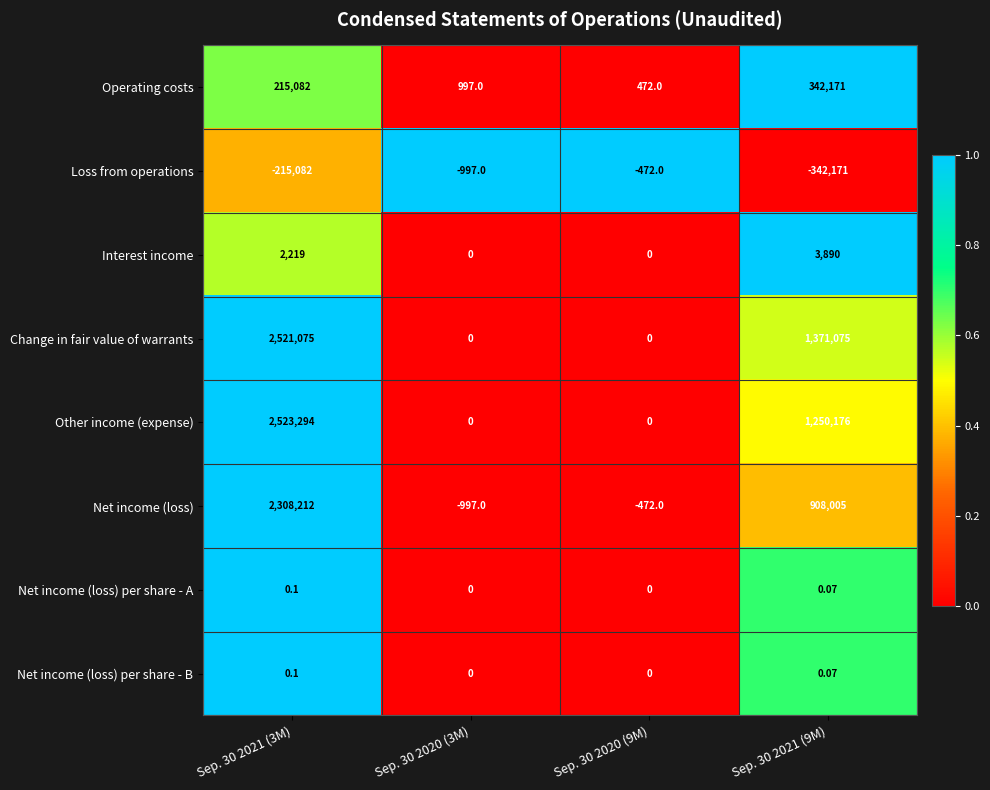

Between Sep. 30 2021 (3M) and Sep. 30 2020 (9M), which series saw the biggest shift?

Other income (expense)